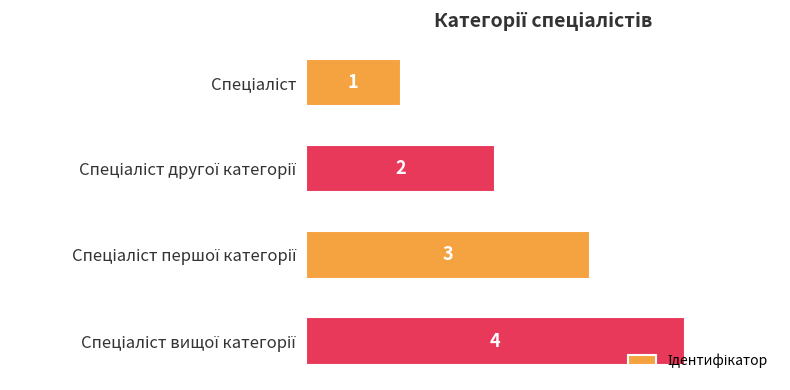

Count the values in the range 2 to 4.

3